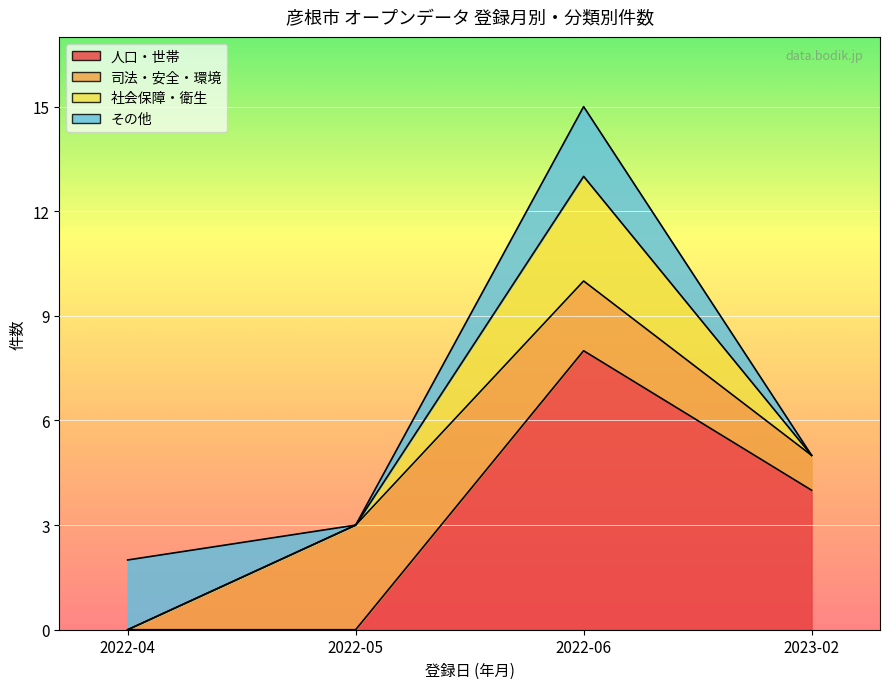

True or false: 社会保障・衛生 and その他 cross at least once.

False